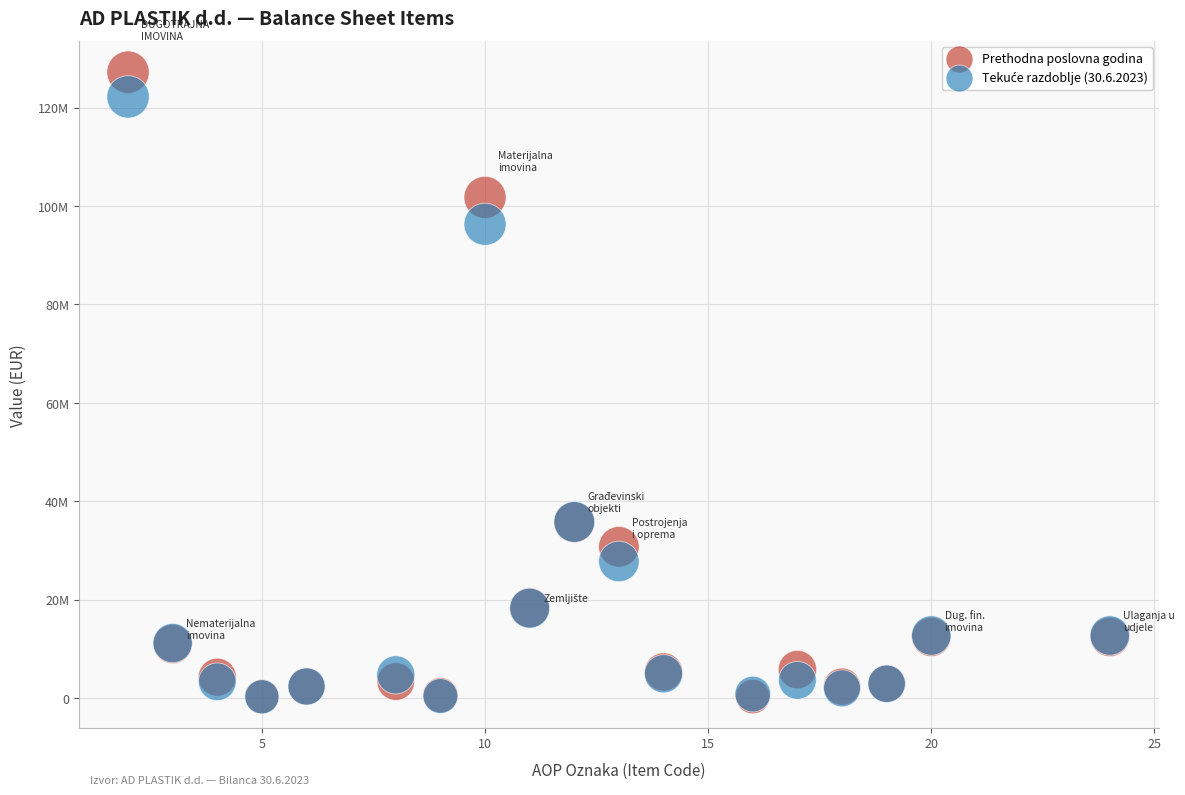

Which series has the largest Y range (max minus min)?

Prethodna poslovna godina